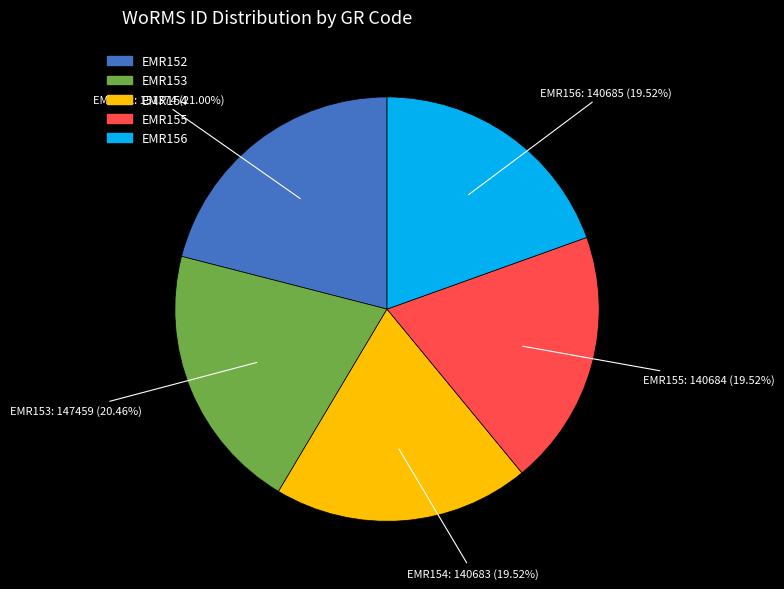

Does EMR155 account for over 50% of the chart?

No